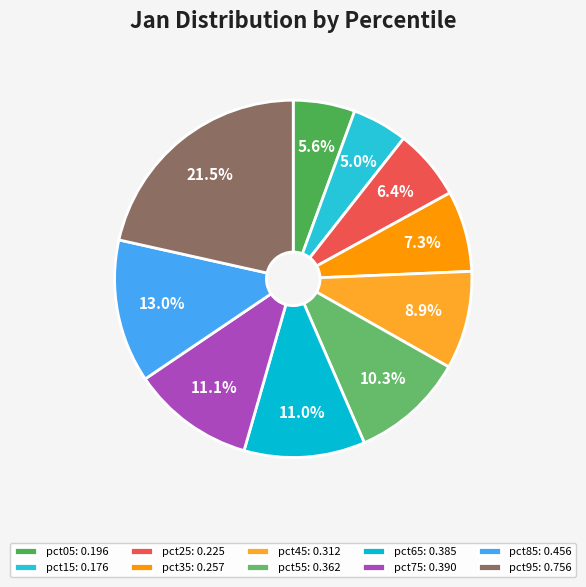

What percentage is NOT represented by pct35?

92.7%